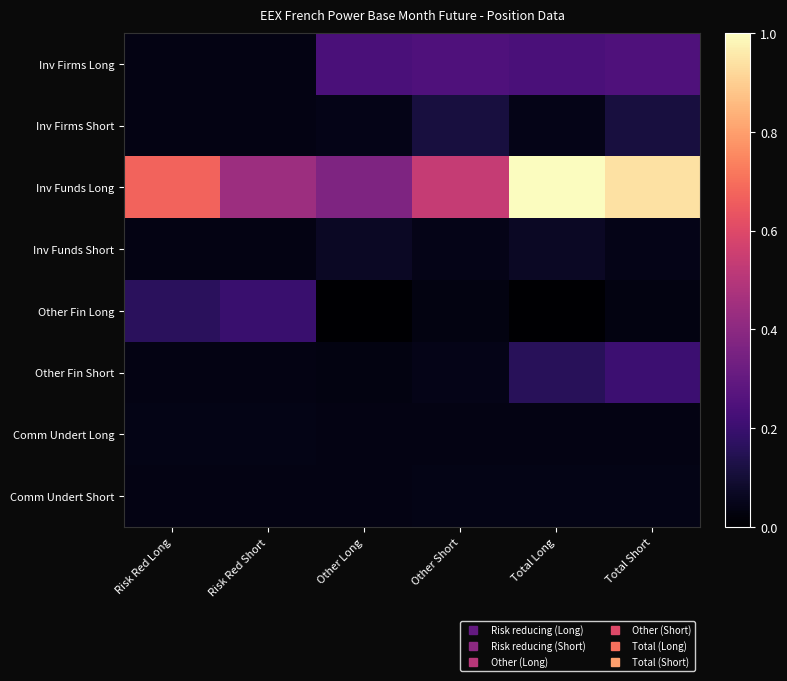

Which category has the lowest value across all series?

Other Long